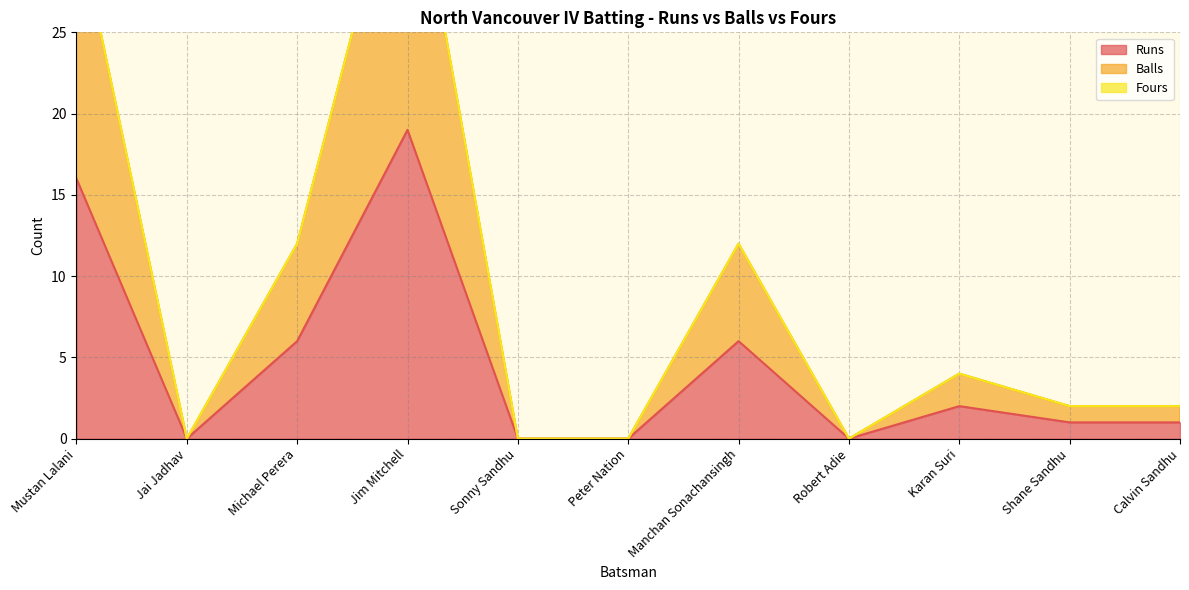

What is the average value of the Balls series?

9